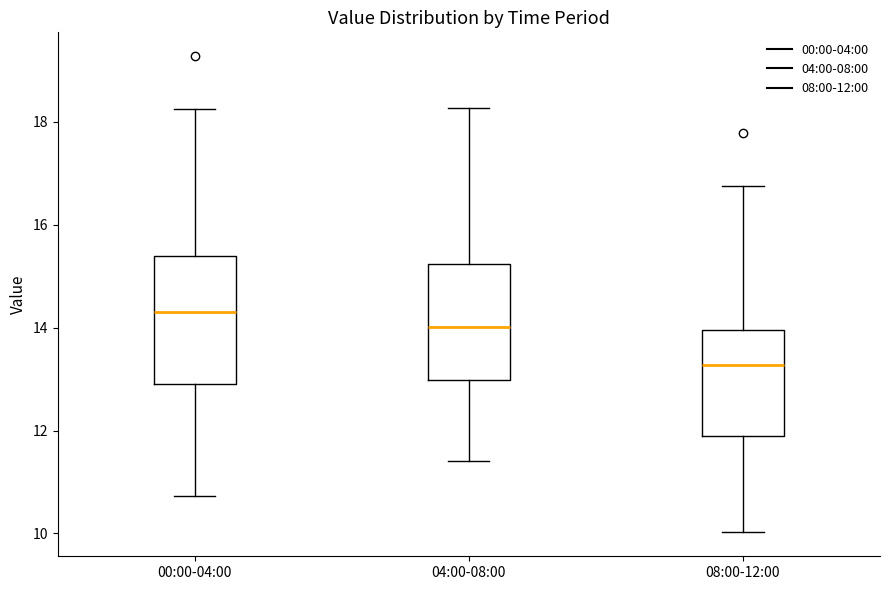

Comparing the boxes themselves (not the whiskers), which one is the tallest?

00:00-04:00